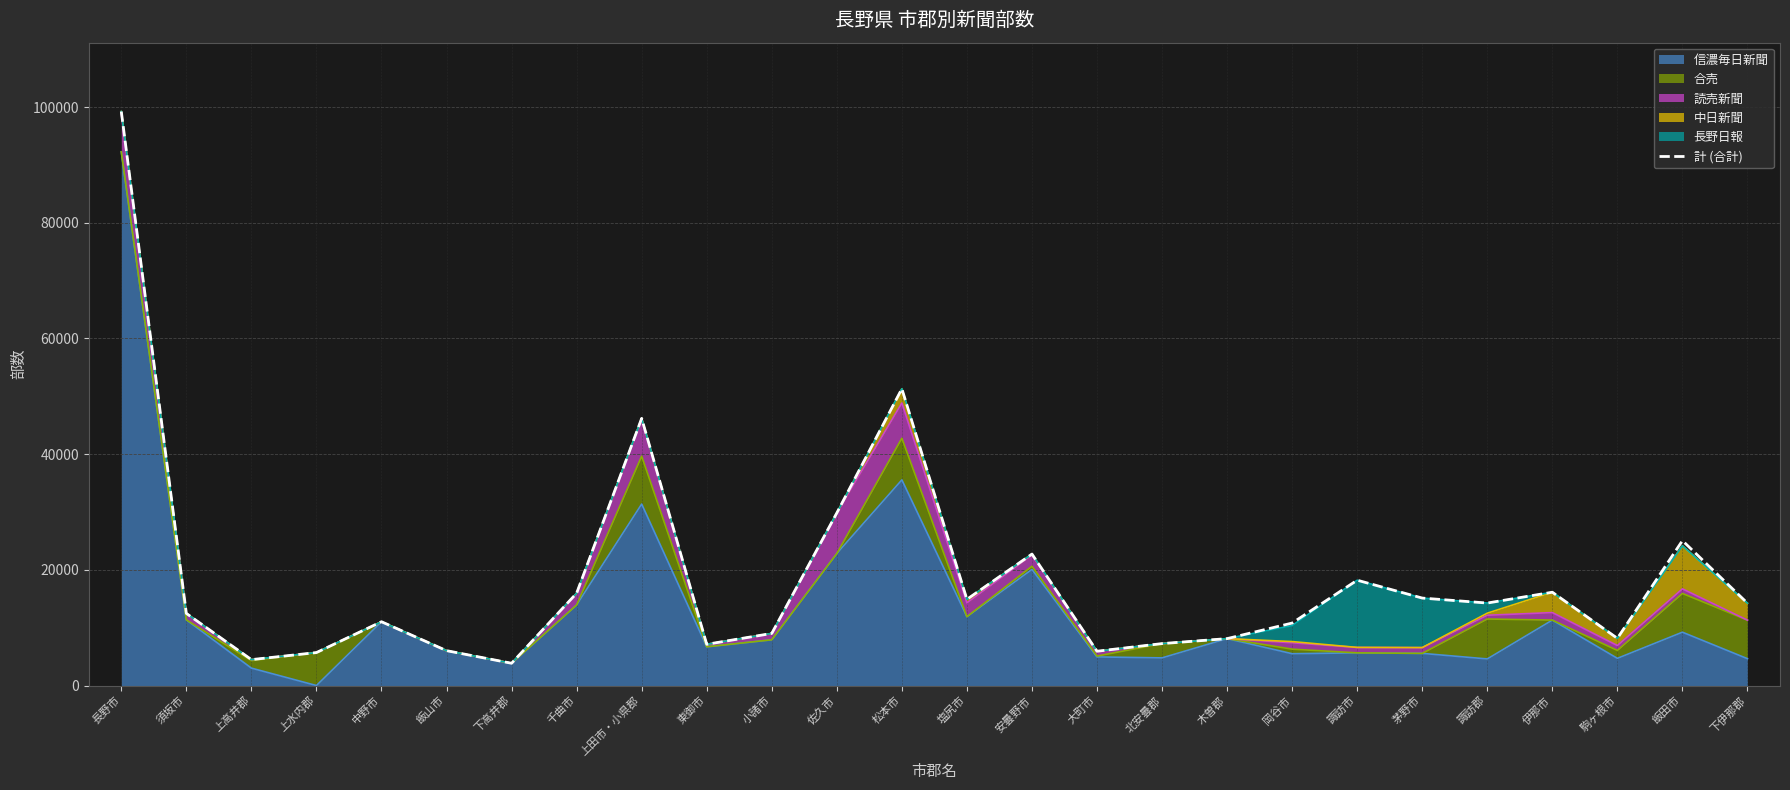

What is the change in value from 塩尻市 to 駒ヶ根市?

-6740